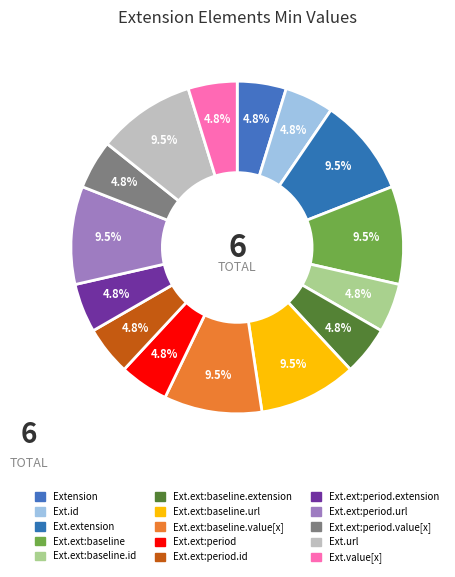

Count the number of slices in the pie.

15